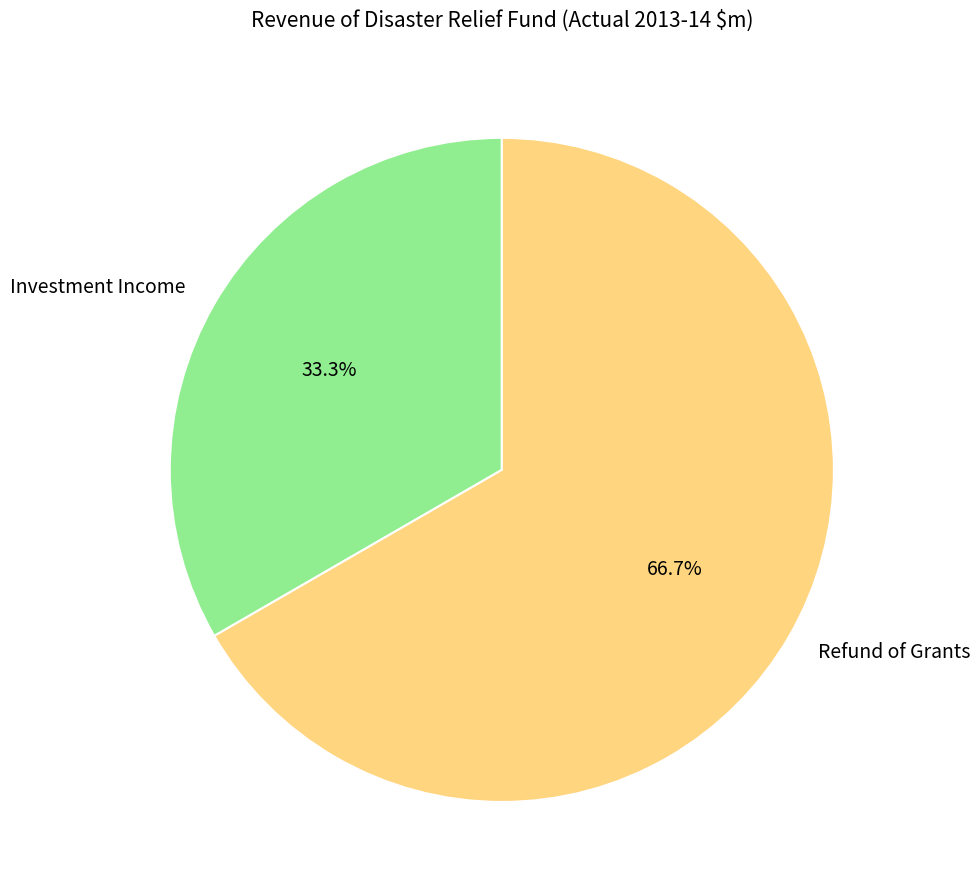

Between Refund of Grants and Investment Income, which is larger?

Refund of Grants